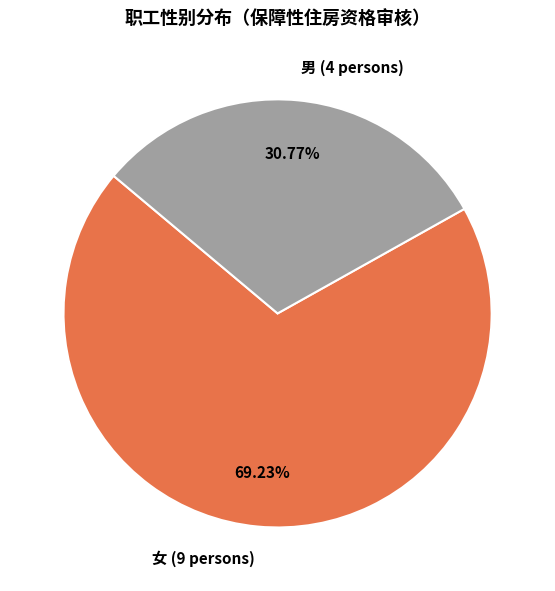

To the nearest percent, what percentage of the pie is 男?

31%